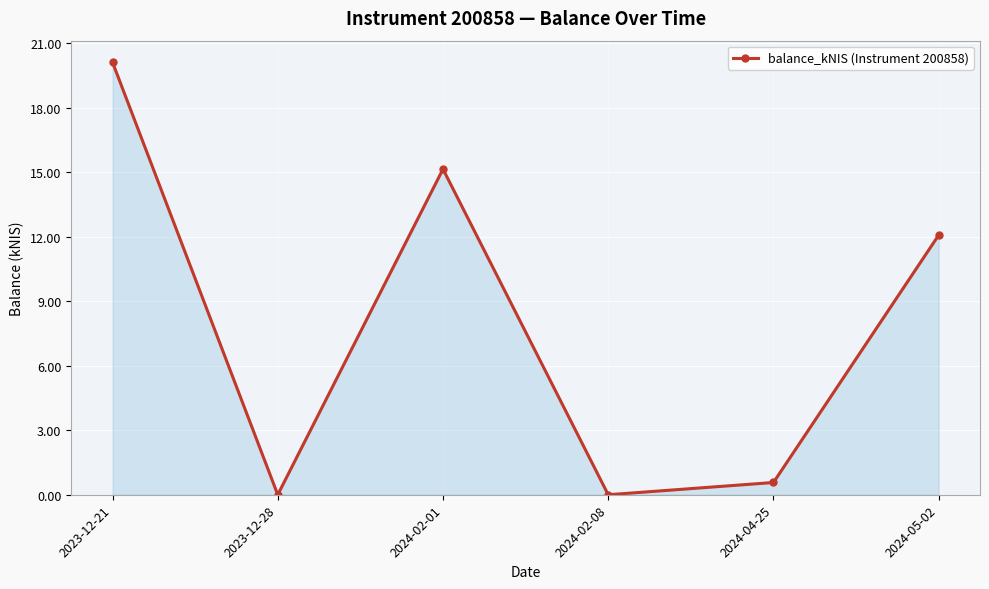

Reading left to right, extract all data points from this chart.

20.1	0.0	15.2	0.0	0.6	12.1